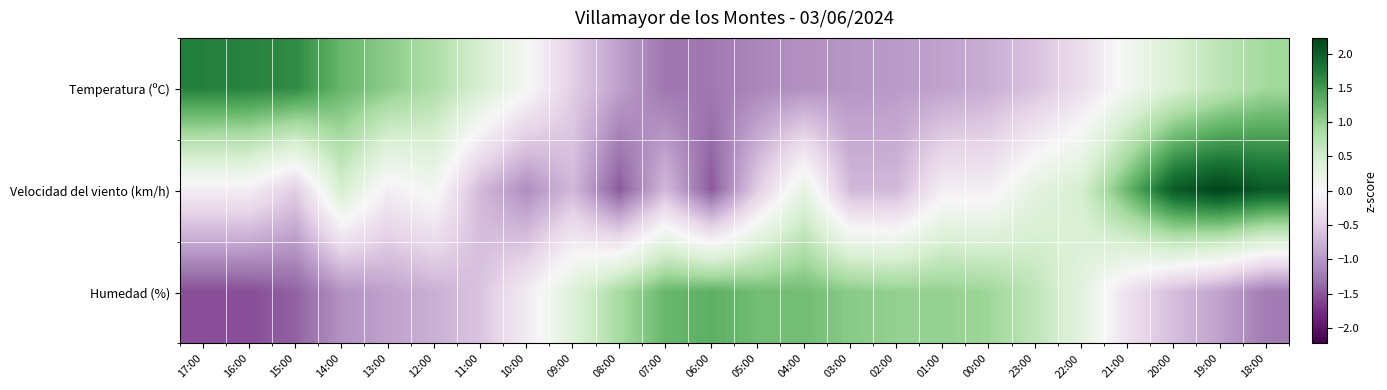

Reading left to right, extract all data points from this chart.

Temperatura (ºC): 17:00=1.7	16:00=1.7	15:00=1.6	14:00=1.3	13:00=1.0	12:00=0.8	11:00=0.5	10:00=0.0	09:00=-0.5	08:00=-0.9	07:00=-1.3	06:00=-1.3	05:00=-1.1	04:00=-1.1	03:00=-1.0	02:00=-1.0	01:00=-0.9	00:00=-0.8	23:00=-0.6	22:00=-0.3	21:00=0.1	20:00=0.4	19:00=0.7	18:00=0.9
Velocidad del viento (km/h): 17:00=-0.1	16:00=-0.1	15:00=-0.5	14:00=0.5	13:00=-0.1	12:00=0.1	11:00=-0.7	10:00=-1.1	09:00=-0.7	08:00=-1.5	07:00=-0.7	06:00=-1.5	05:00=-0.5	04:00=0.3	03:00=-0.7	02:00=-0.7	01:00=-0.1	00:00=-0.1	23:00=0.3	22:00=0.5	21:00=1.3	20:00=2.0	19:00=2.2	18:00=2.0
Humedad (%): 17:00=-1.5	16:00=-1.5	15:00=-1.4	14:00=-1.0	13:00=-0.9	12:00=-0.8	11:00=-0.6	10:00=-0.2	09:00=0.4	08:00=0.9	07:00=1.2	06:00=1.3	05:00=1.2	04:00=1.2	03:00=1.1	02:00=1.0	01:00=1.0	00:00=0.9	23:00=0.7	22:00=0.3	21:00=-0.3	20:00=-0.7	19:00=-0.9	18:00=-1.2